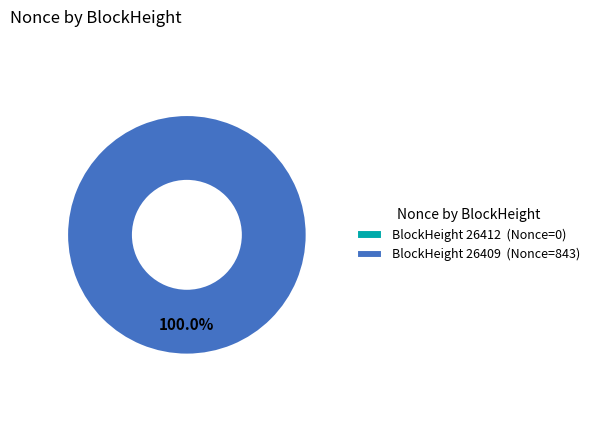

Which slice is the smallest?

26412